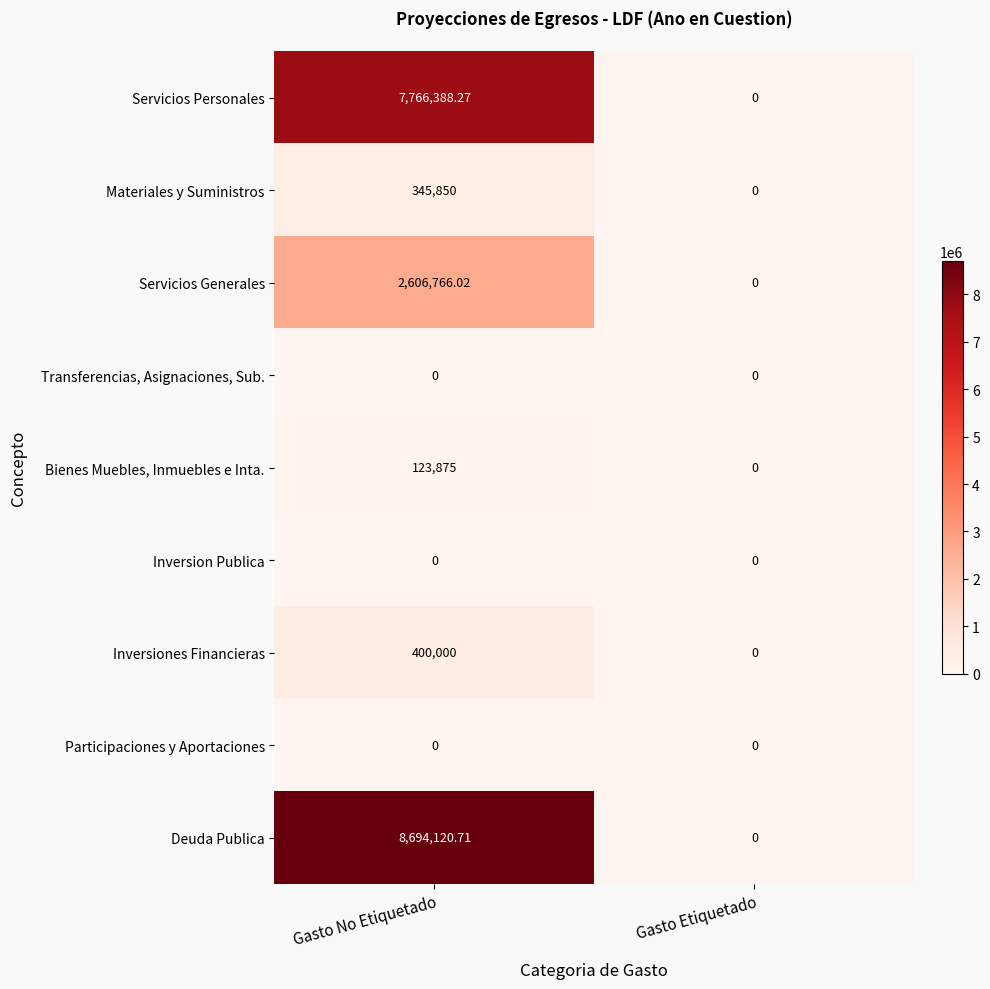

What is the greatest value displayed?

8694120.7